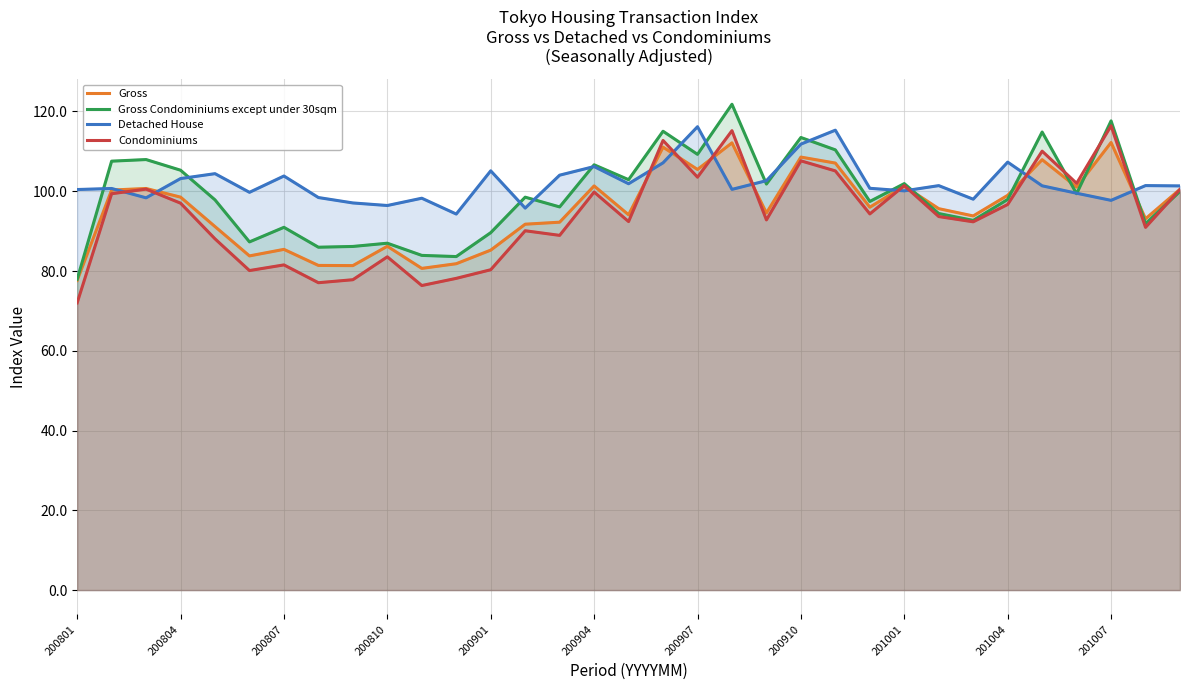

Which series has the largest range (max minus min)?

Condominiums